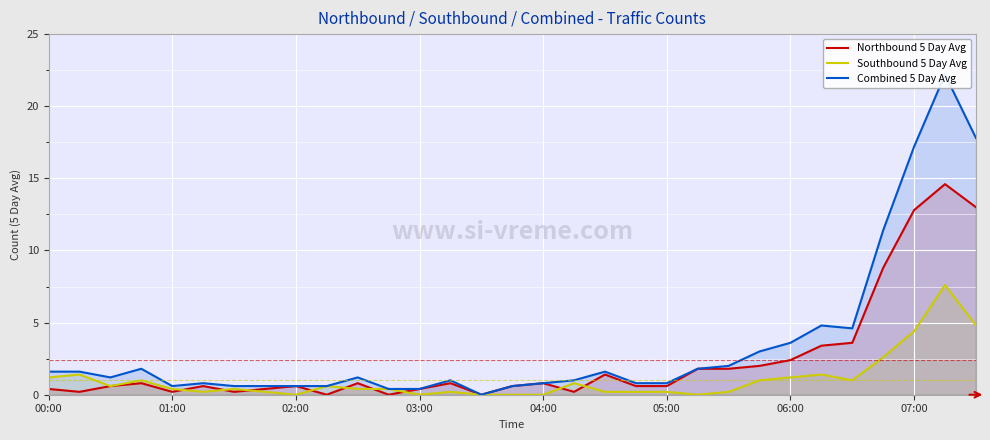

What value does the Northbound 5 Day Avg series have at 26?

3.6